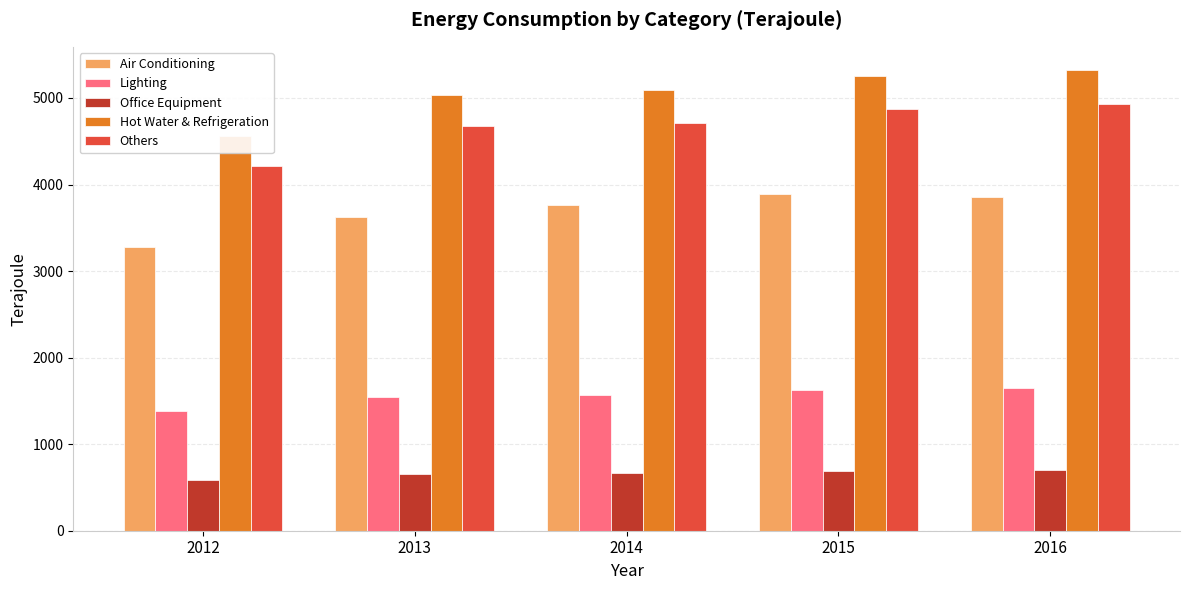

Rank the series at 2014 from highest to lowest value.

Hot Water & Refrigeration, Others, Air Conditioning, Lighting, Office Equipment